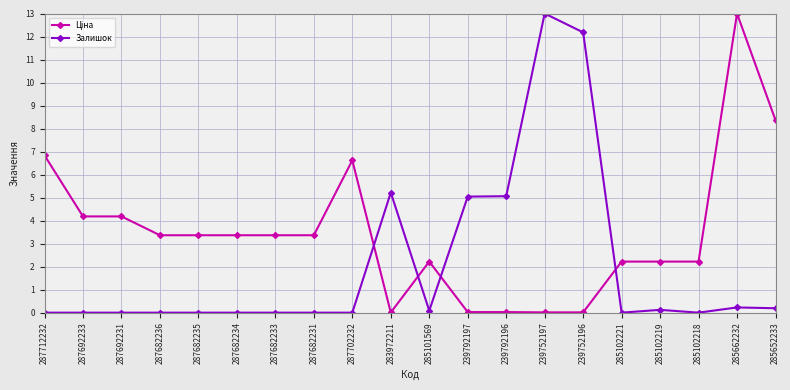

What is the label of the 10th point from the left?

283972211